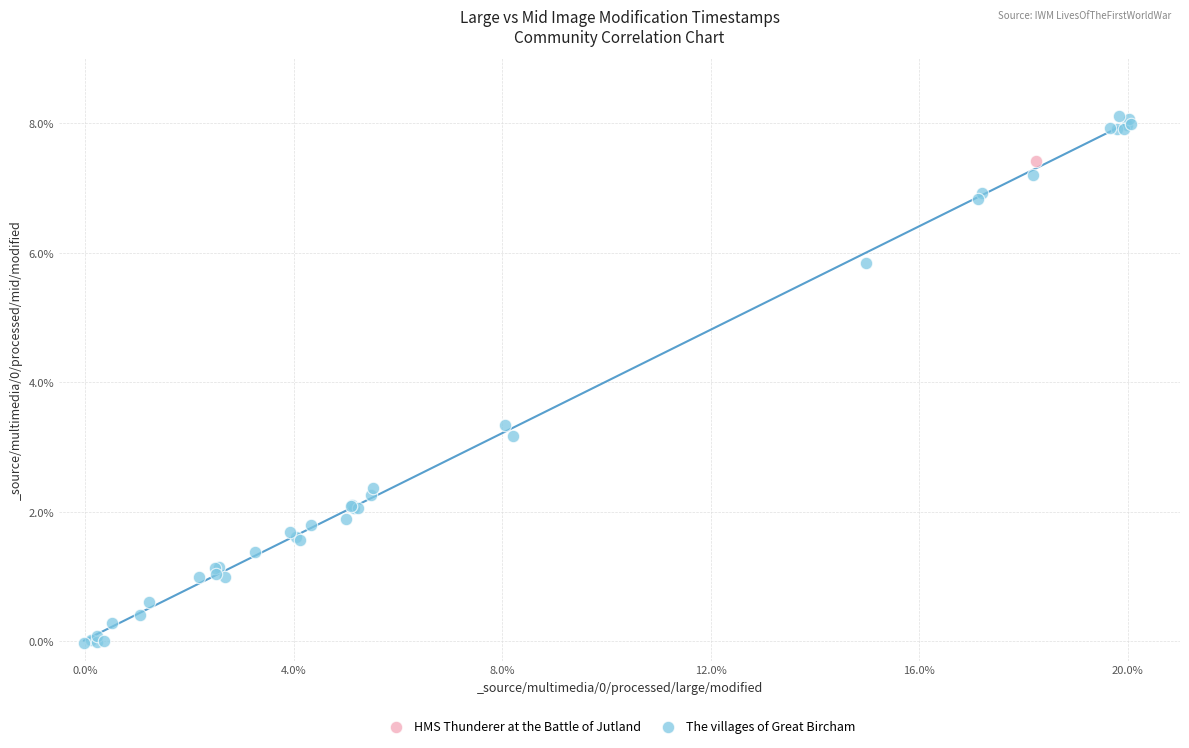

What are all the series names shown in the legend?

HMS Thunderer at the Battle of Jutland, The villages of Great Bircham